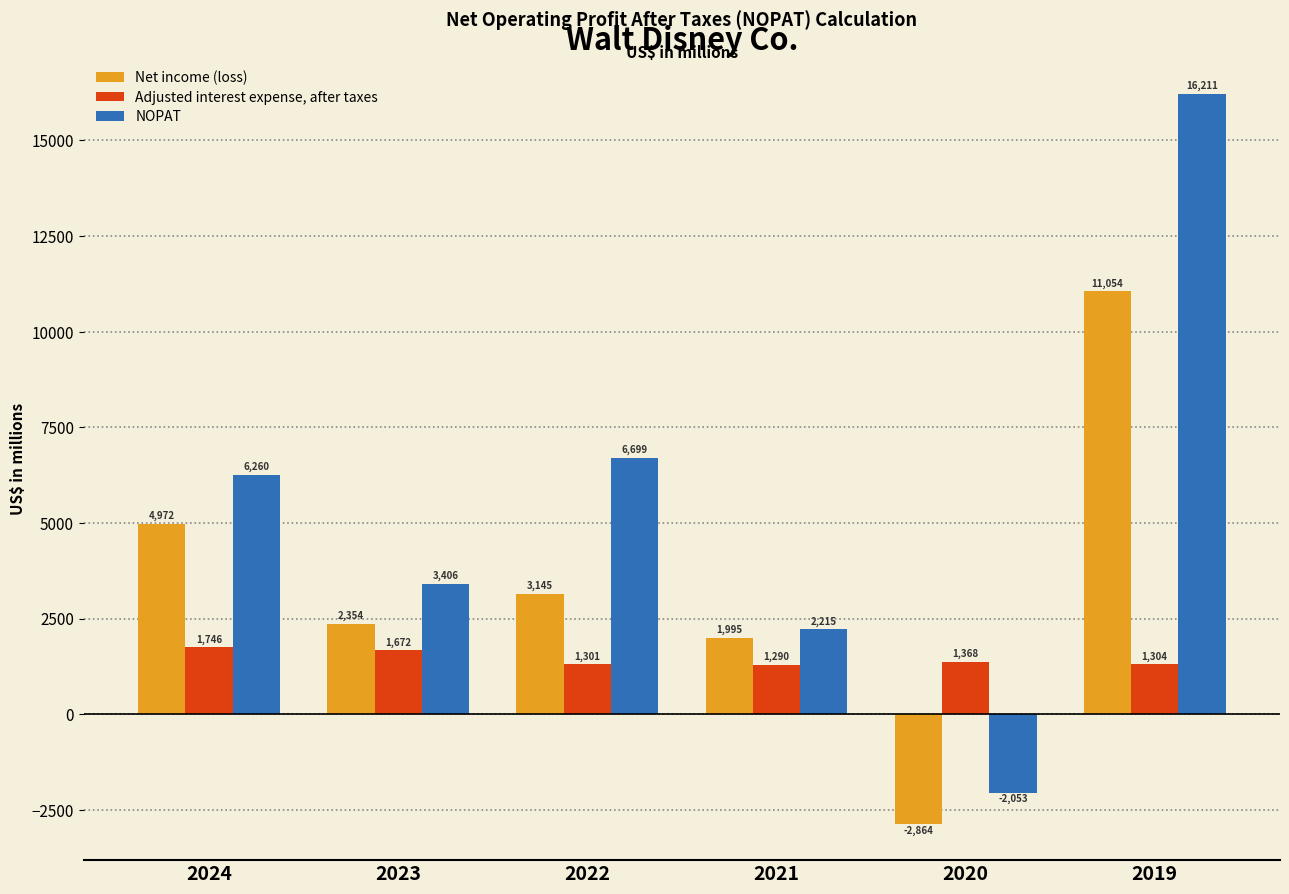

Reading left to right, list all the values displayed in this chart.

Net income (loss): 2024=4972	2023=2354	2022=3145	2021=1995	2020=-2864	2019=11054
Adjusted interest expense, after taxes: 2024=1746	2023=1672	2022=1301	2021=1290	2020=1368	2019=1304
NOPAT: 2024=6260	2023=3406	2022=6699	2021=2215	2020=-2053	2019=16211